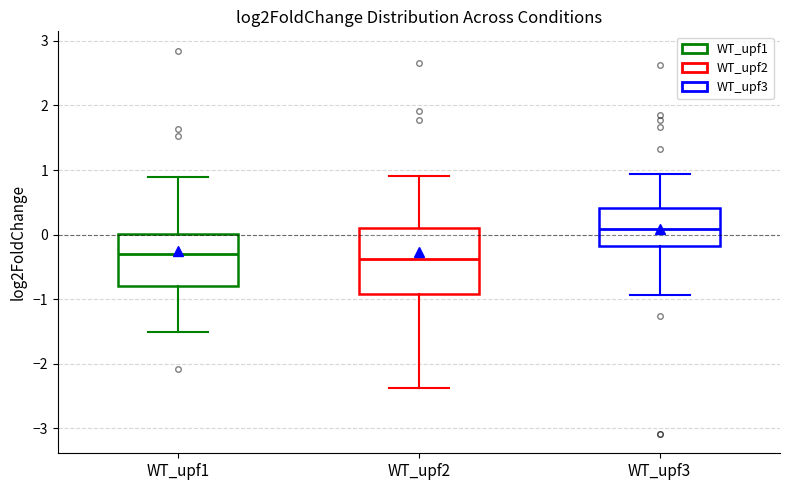

Reading left to right, read every box against the y-axis: the position of its median line, the range the box covers, and the ends of its whiskers. The values are not printed on the chart, so give them approximately, as read against the axis.

WT_upf1: median -0.3, box -0.8 to 0.0, whiskers -1.5 to 0.9
WT_upf2: median -0.4, box -0.9 to 0.1, whiskers -2.4 to 0.9
WT_upf3: median 0.1, box -0.2 to 0.4, whiskers -0.9 to 0.9